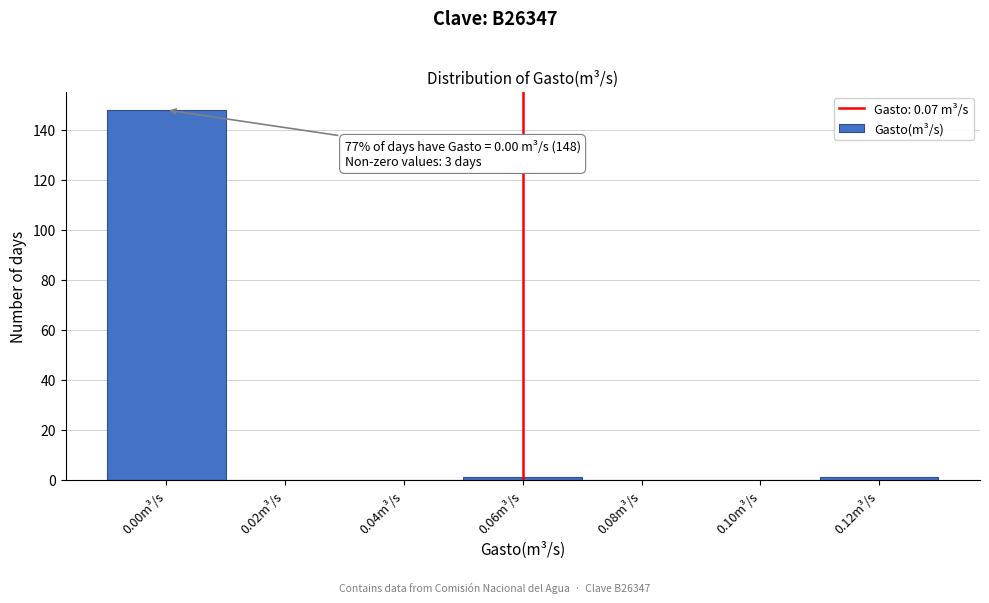

Reading right to left, extract all data points from this chart.

0.12m³/s=1	0.10m³/s=0	0.08m³/s=0	0.06m³/s=1	0.04m³/s=0	0.02m³/s=0	0.00m³/s=148